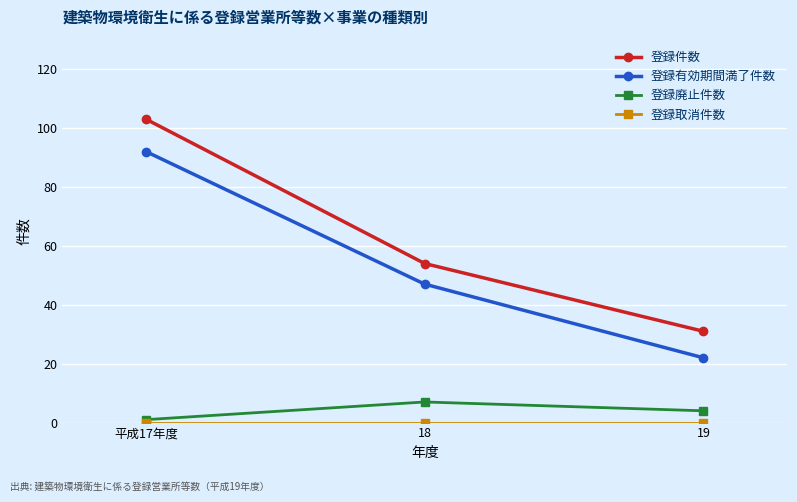

List the labels in order of 登録件数 value, largest first.

平成17年度, 18, 19